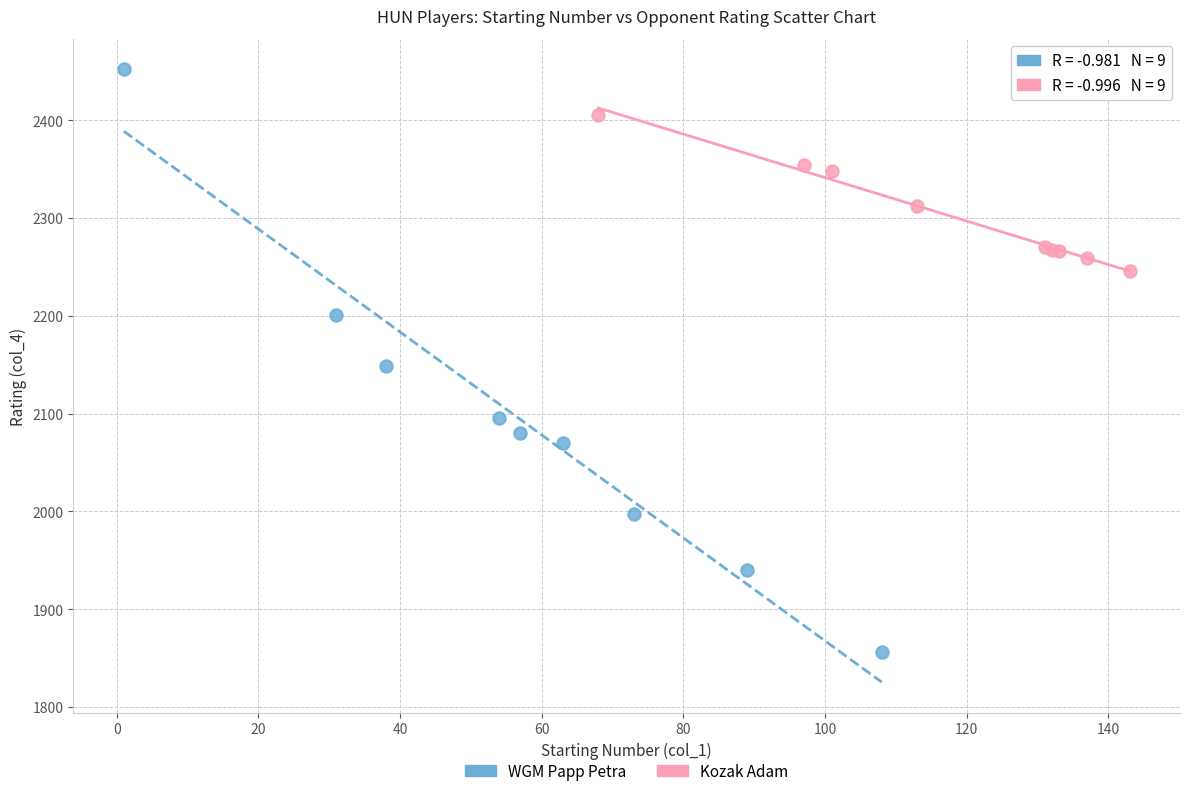

Which series reaches the maximum Y coordinate?

WGM Papp Petra